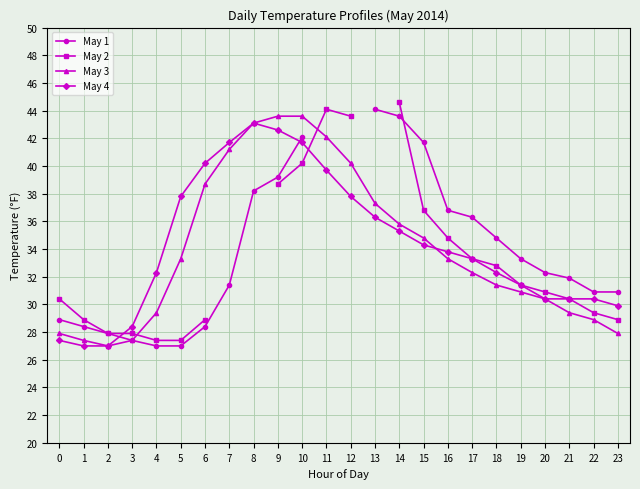

Where is May 2 nearest to the value 36?

15